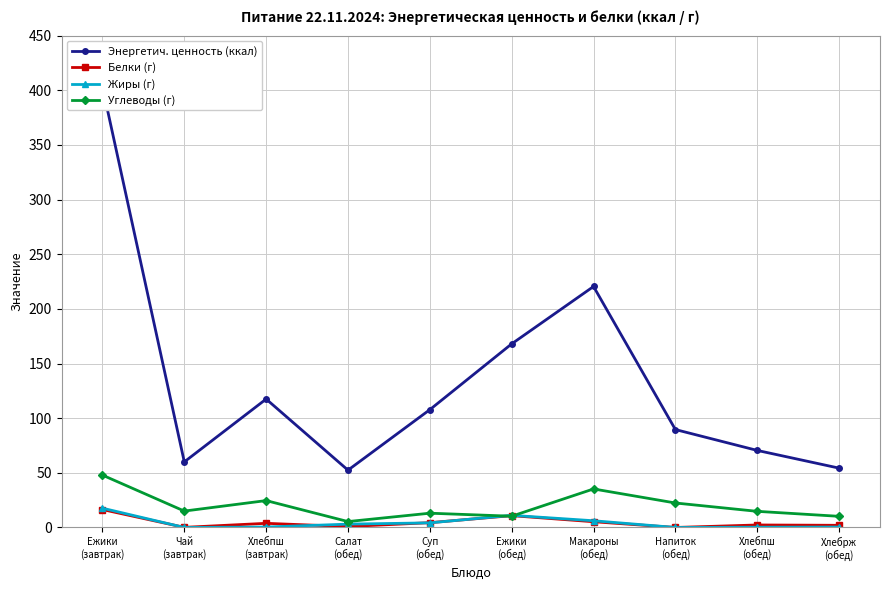

Between Макароны
(обед) and Напиток
(обед), which series saw the biggest shift?

Энергетич. ценность (ккал)